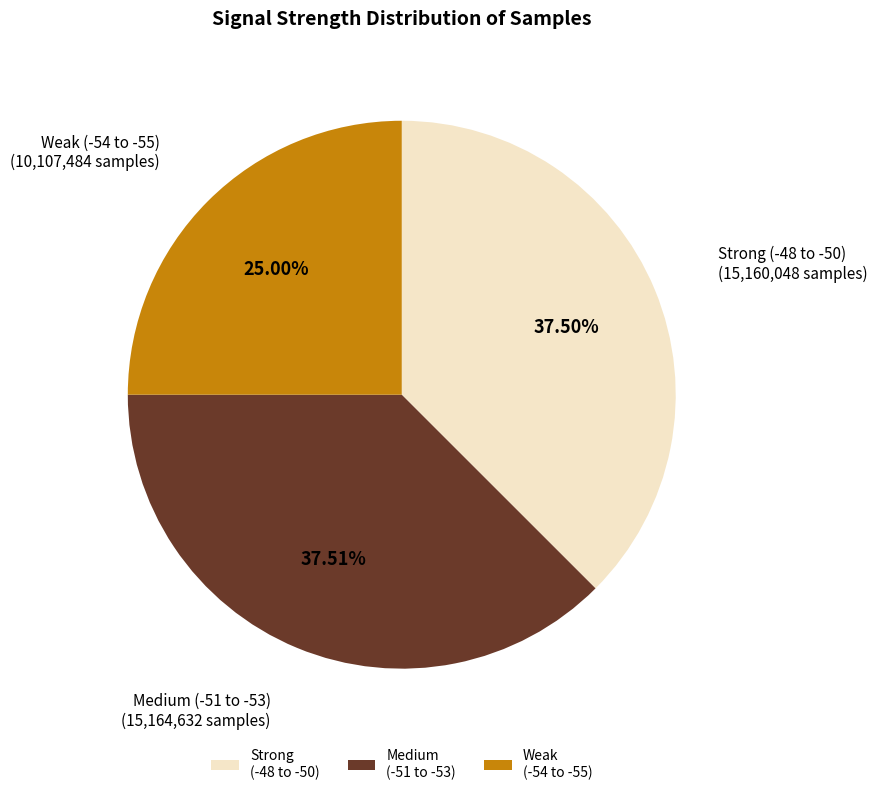

Is the sum of Medium (-51 to -53) and Strong (-48 to -50) greater than half?

Yes